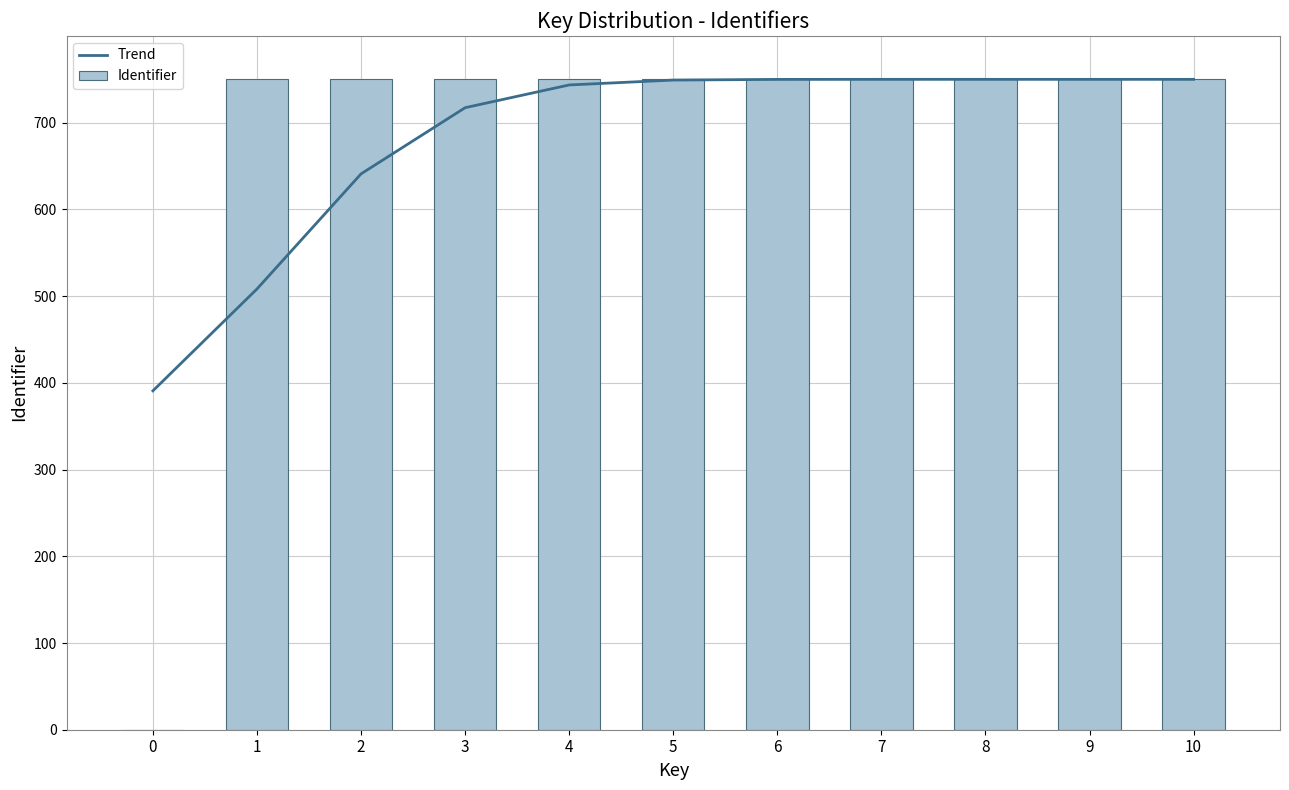

What is the sum of the Trend values at 7 and 5?

1499.1